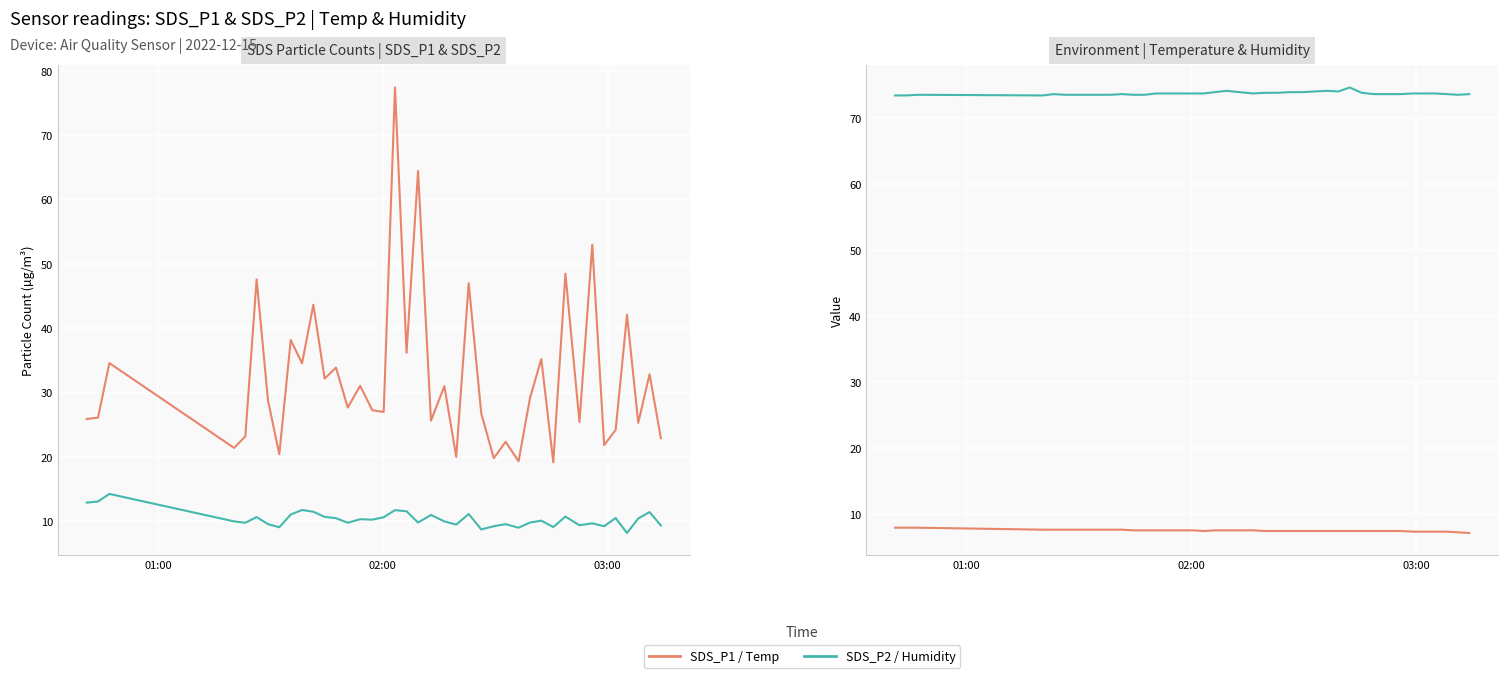

Rank the series by their maximum value, from lowest to highest.

Temp, SDS_P2, Humidity, SDS_P1